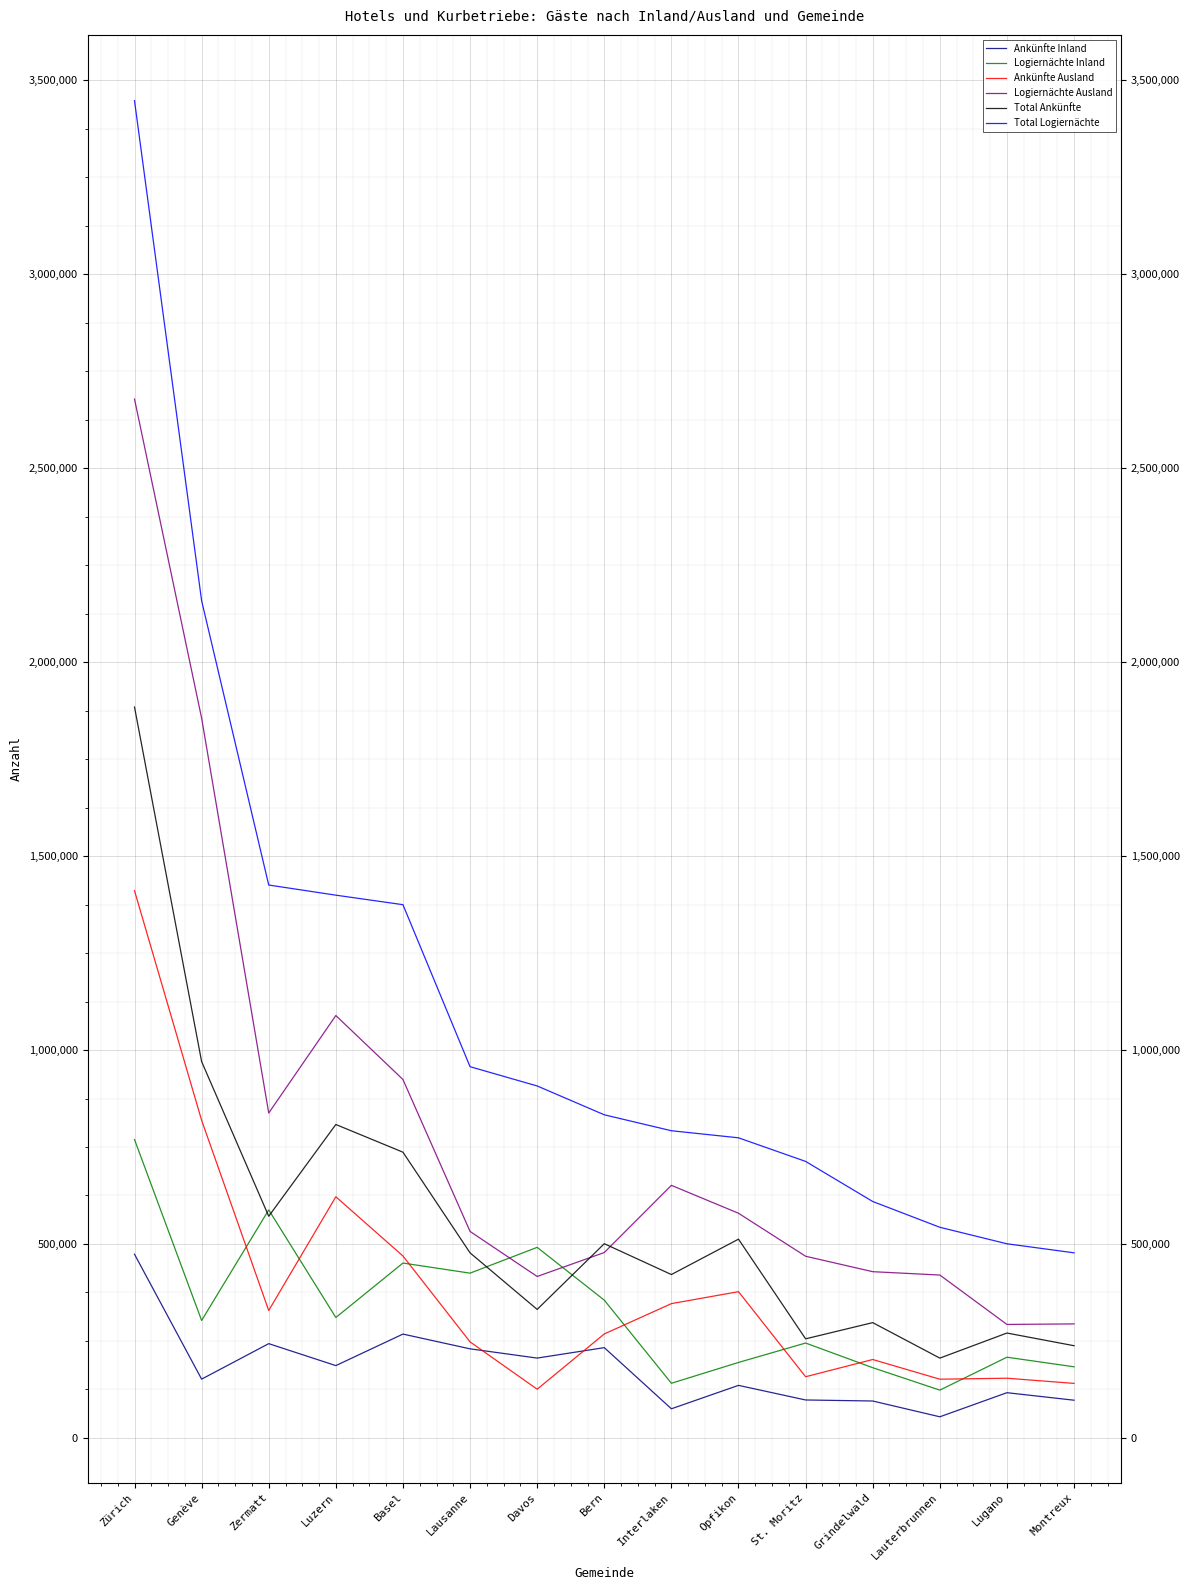

What position from the right is Montreux?

1